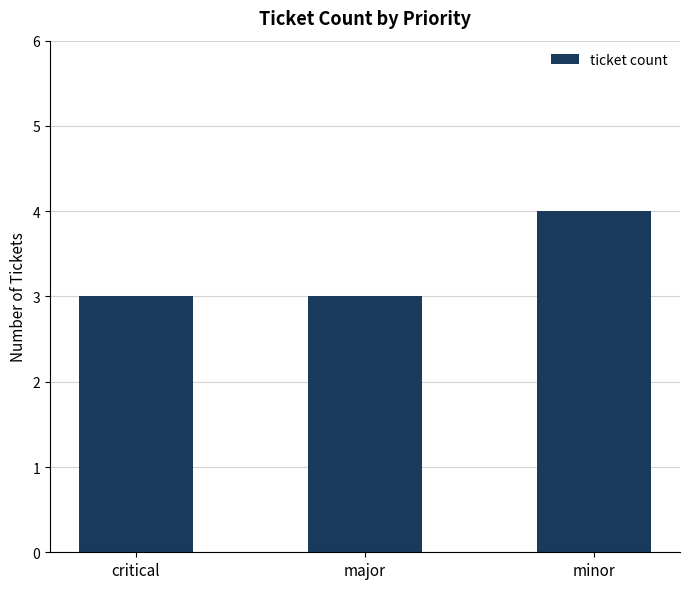

What position from the left is major?

2